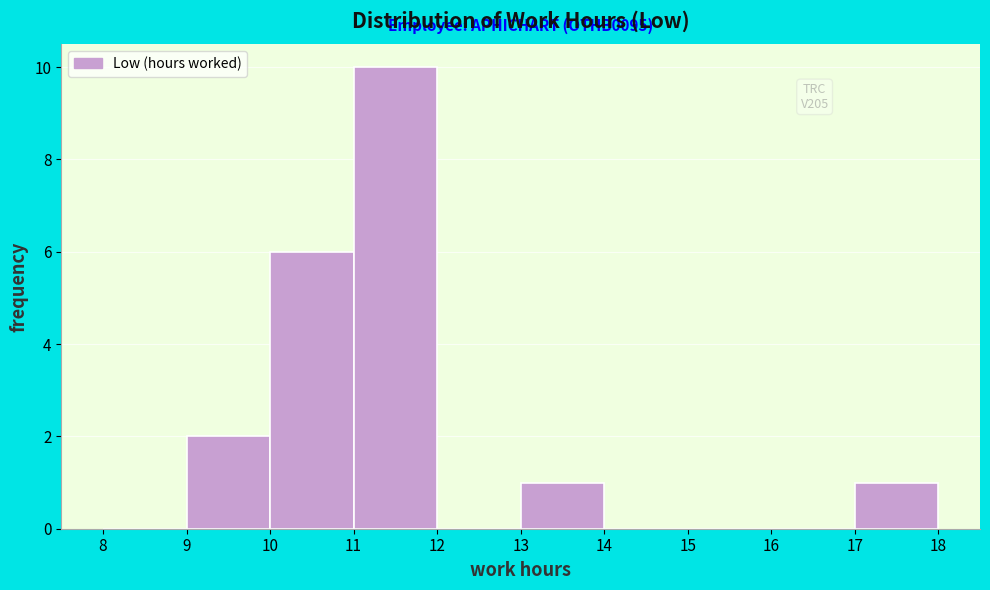

Over which range of the x-axis is the bar tallest?

11 to 12